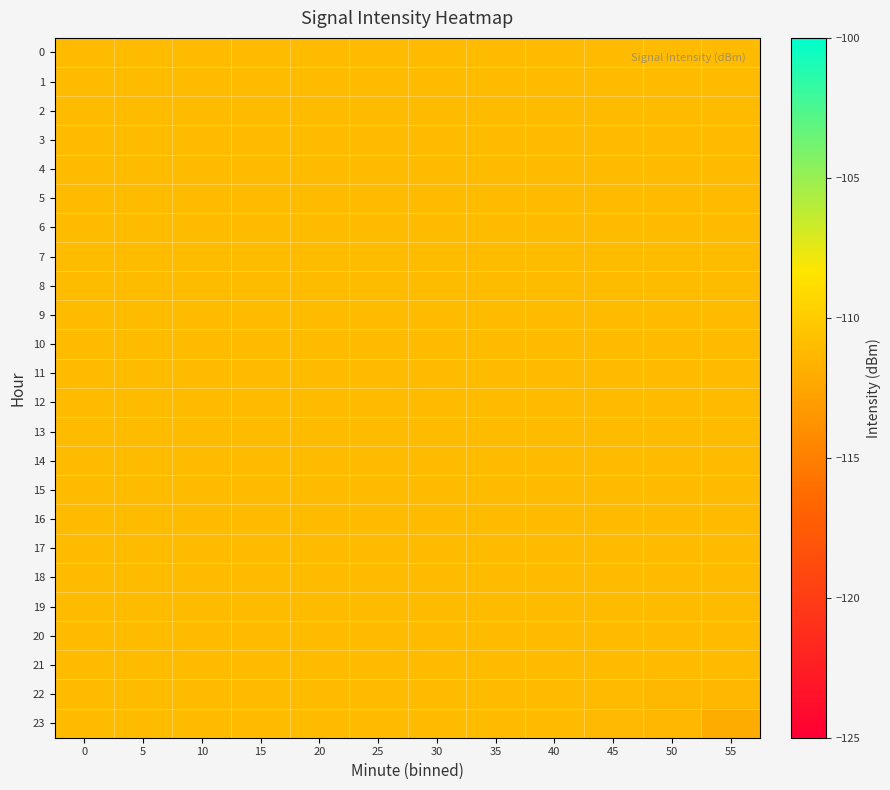

Reading left to right, extract all data points from this chart.

0: 0=-111.1	5=-111.1	10=-111.1	15=-111.1	20=-111.1	25=-111.1	30=-111.1	35=-111.1	40=-111.1	45=-111.1	50=-111.1	55=-111.1
1: 0=-111.1	5=-111.1	10=-111.1	15=-111.1	20=-111.1	25=-111.1	30=-111.1	35=-111.1	40=-111.1	45=-111.1	50=-111.1	55=-111.1
2: 0=-111.1	5=-111.1	10=-111.1	15=-111.1	20=-111.1	25=-111.1	30=-111.1	35=-111.1	40=-111.1	45=-111.1	50=-111.1	55=-111.1
3: 0=-111.1	5=-111.1	10=-111.1	15=-111.1	20=-111.1	25=-111.1	30=-111.1	35=-111.1	40=-111.1	45=-111.1	50=-111.1	55=-111.1
4: 0=-111.1	5=-111.1	10=-111.1	15=-111.1	20=-111.1	25=-111.1	30=-111.1	35=-111.1	40=-111.1	45=-111.1	50=-111.1	55=-111.1
5: 0=-111.1	5=-111.1	10=-111.1	15=-111.1	20=-111.1	25=-111.1	30=-111.1	35=-111.1	40=-111.1	45=-111.1	50=-111.1	55=-111.1
6: 0=-111.1	5=-111.1	10=-111.1	15=-111.1	20=-111.1	25=-111.1	30=-111.1	35=-111.1	40=-111.1	45=-111.1	50=-111.1	55=-111.1
7: 0=-111.1	5=-111.1	10=-111.1	15=-111.1	20=-111.1	25=-111.1	30=-111.1	35=-111.1	40=-111.1	45=-111.1	50=-111.1	55=-111.1
8: 0=-111.1	5=-111.1	10=-111.1	15=-111.1	20=-111.1	25=-111.1	30=-111.1	35=-111.1	40=-111.1	45=-111.1	50=-111.1	55=-111.1
9: 0=-111.1	5=-111.1	10=-111.1	15=-111.1	20=-111.1	25=-111.1	30=-111.1	35=-111.1	40=-111.1	45=-111.1	50=-111.1	55=-111.1
10: 0=-111.1	5=-111.1	10=-111.1	15=-111.1	20=-111.1	25=-111.1	30=-111.1	35=-111.1	40=-111.1	45=-111.1	50=-111.1	55=-111.1
11: 0=-111.1	5=-111.1	10=-111.1	15=-111.1	20=-111.1	25=-111.1	30=-111.1	35=-111.1	40=-111.1	45=-111.1	50=-111.1	55=-111.1
12: 0=-111.1	5=-111.1	10=-111.1	15=-111.1	20=-111.1	25=-111.1	30=-111.1	35=-111.1	40=-111.1	45=-111.1	50=-111.1	55=-111.1
13: 0=-111.1	5=-111.1	10=-111.1	15=-111.1	20=-111.1	25=-111.1	30=-111.1	35=-111.1	40=-111.1	45=-111.1	50=-111.1	55=-111.1
14: 0=-111.1	5=-111.1	10=-111.1	15=-111.1	20=-111.1	25=-111.1	30=-111.1	35=-111.1	40=-111.1	45=-111.1	50=-111.1	55=-111.1
15: 0=-111.1	5=-111.1	10=-111.1	15=-111.1	20=-111.1	25=-111.1	30=-111.1	35=-111.1	40=-111.1	45=-111.1	50=-111.1	55=-111.1
16: 0=-111.1	5=-111.1	10=-111.1	15=-111.1	20=-111.1	25=-111.1	30=-111.1	35=-111.1	40=-111.1	45=-111.1	50=-111.1	55=-111.1
17: 0=-111.1	5=-111.1	10=-111.1	15=-111.1	20=-111.1	25=-111.1	30=-111.1	35=-111.1	40=-111.1	45=-111.1	50=-111.1	55=-111.1
18: 0=-111.1	5=-111.1	10=-111.1	15=-111.1	20=-111.1	25=-111.1	30=-111.1	35=-111.1	40=-111.1	45=-111.1	50=-111.1	55=-111.1
19: 0=-111.1	5=-111.1	10=-111.1	15=-111.1	20=-111.1	25=-111.1	30=-111.1	35=-111.1	40=-111.1	45=-111.1	50=-111.1	55=-111.1
20: 0=-111.1	5=-111.1	10=-111.1	15=-111.1	20=-111.1	25=-111.1	30=-111.1	35=-111.1	40=-111.1	45=-111.1	50=-111.1	55=-111.1
21: 0=-111.1	5=-111.1	10=-111.1	15=-111.1	20=-111.1	25=-111.1	30=-111.1	35=-111.1	40=-111.1	45=-111.1	50=-111.1	55=-111.1
22: 0=-111.1	5=-111.1	10=-111.1	15=-111.1	20=-111.1	25=-111.1	30=-111.1	35=-111.1	40=-111.1	45=-111.1	50=-111.3	55=-111.4
23: 0=-111.1	5=-111.1	10=-111.1	15=-111.1	20=-111.1	25=-111.1	30=-111.1	35=-111.1	40=-111.1	45=-111.2	50=-111.4	55=-112.0